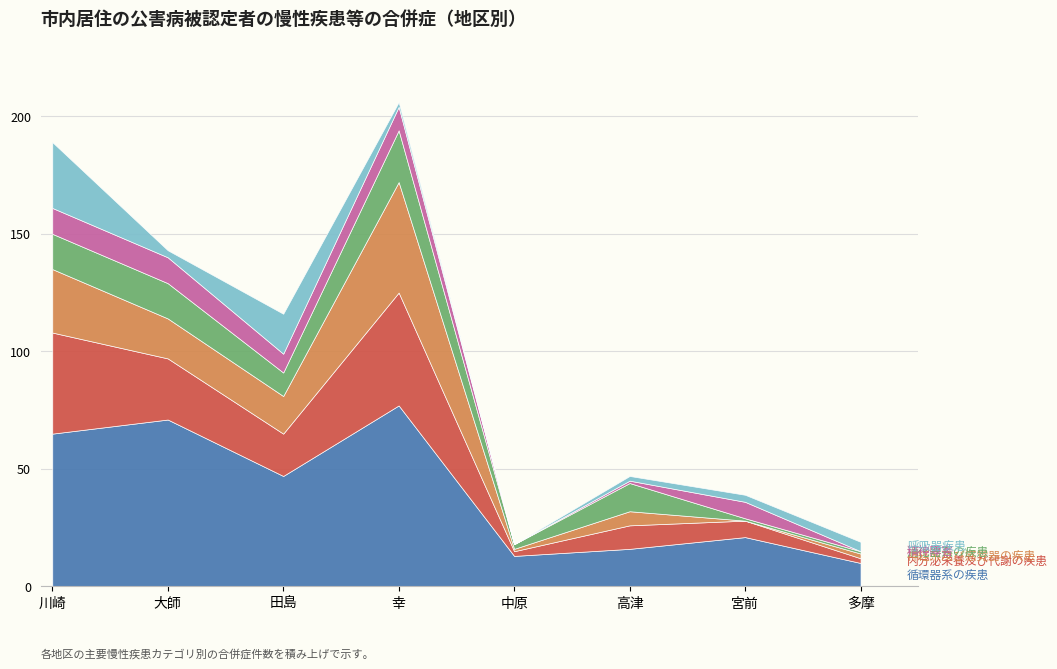

Reading right to left, extract all data points from this chart.

循環器系の疾患: 多摩=10	宮前=21	高津=16	中原=13	幸=77	田島=47	大師=71	川崎=65
内分泌栄養及び代謝の疾患: 多摩=2	宮前=7	高津=10	中原=2	幸=48	田島=18	大師=26	川崎=43
神経系及び感覚器の疾患: 多摩=2	宮前=0	高津=6	中原=1	幸=47	田島=16	大師=17	川崎=27
消化器系の疾患: 多摩=1	宮前=1	高津=12	中原=2	幸=22	田島=10	大師=15	川崎=15
精神障害: 多摩=0	宮前=7	高津=1	中原=0	幸=10	田島=8	大師=11	川崎=11
呼吸器疾患: 多摩=4	宮前=3	高津=2	中原=0	幸=2	田島=17	大師=3	川崎=28